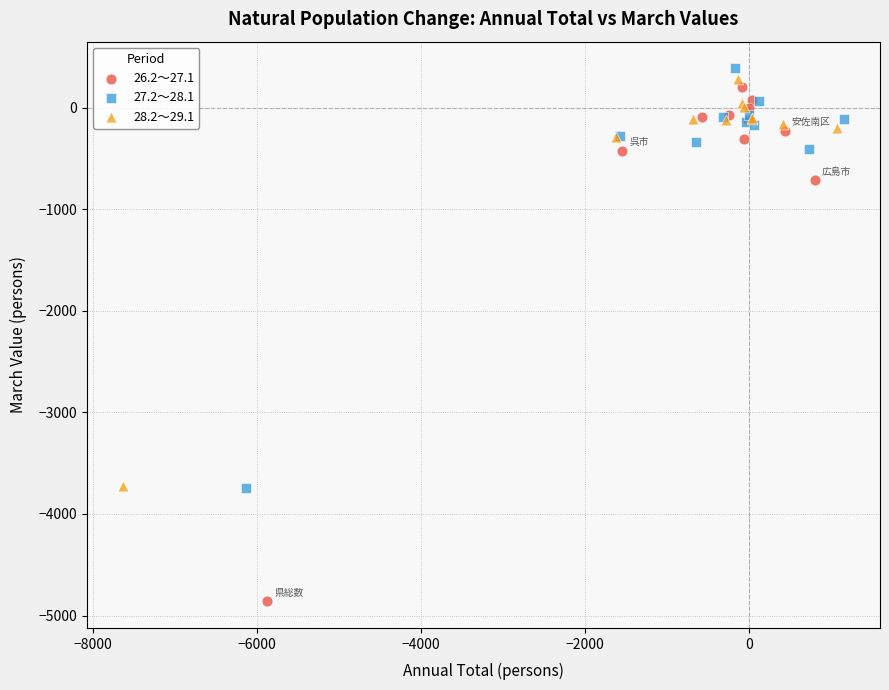

What are all the series names shown in the legend?

26.2～27.1, 27.2～28.1, 28.2～29.1